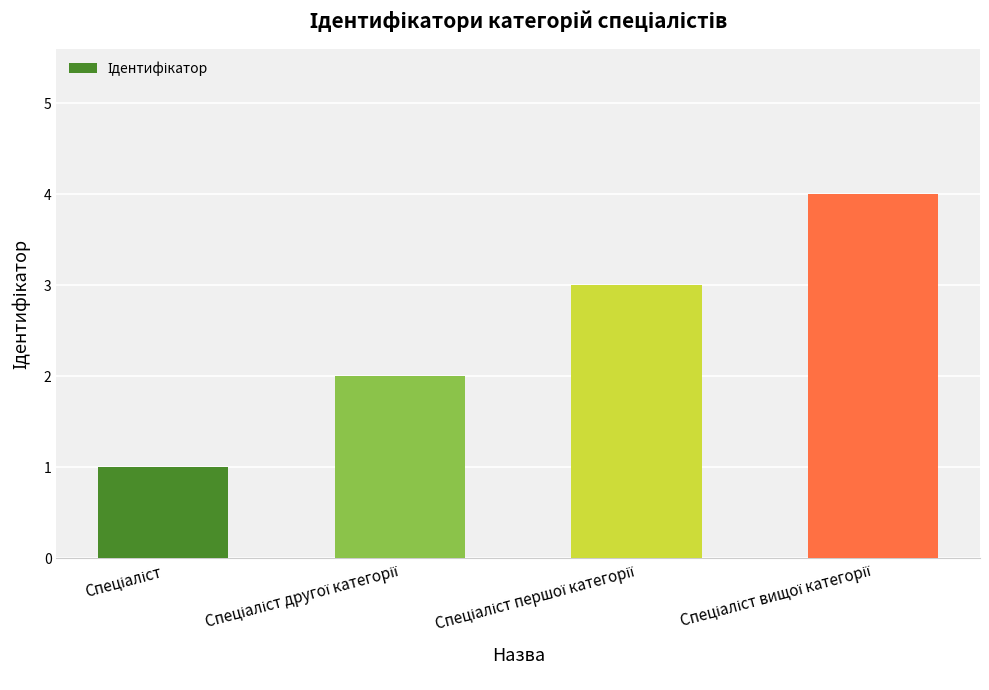

How many series are shown in this chart?

1